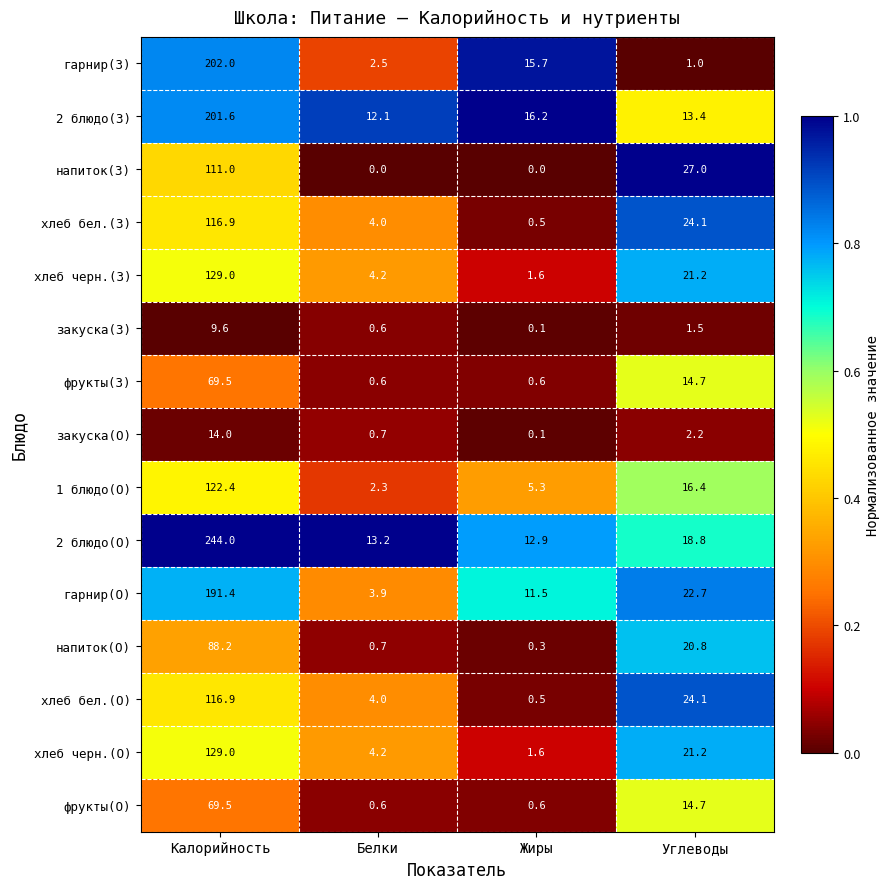

At how many categories does at least one series exceed 0?

4